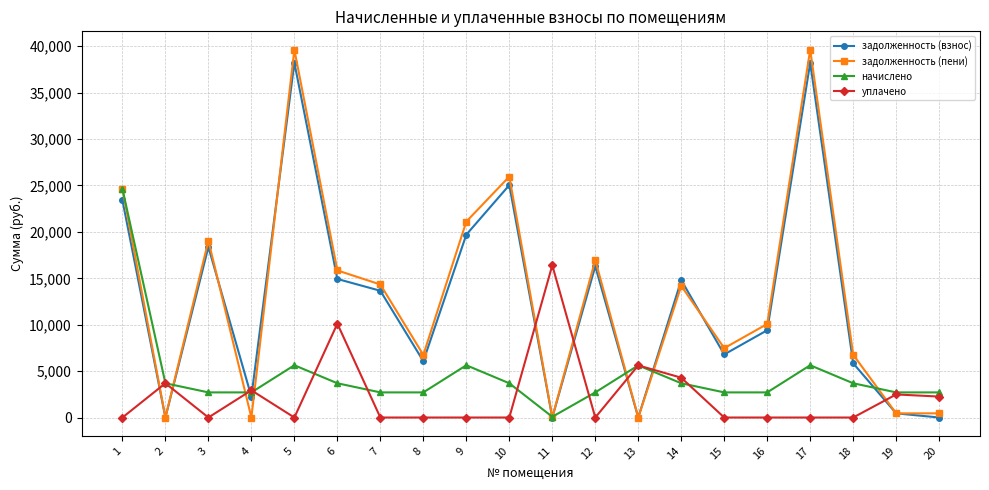

What is the value of the задолженность (взнос) point at the 10th from the left?

25039.7